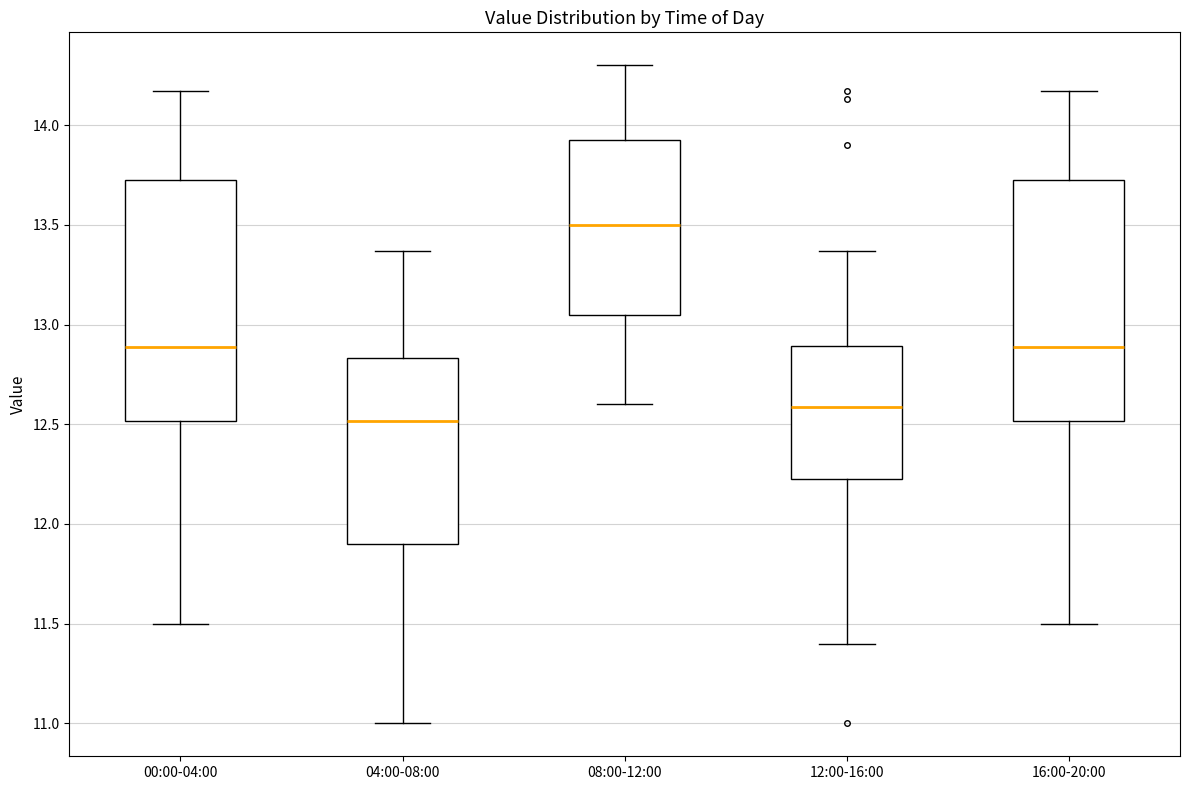

Reading left to right, transcribe this box plot: for each box, give where its median line is, the range the box spans, and where its two whiskers end, as read against the y-axis. The values are not printed on the chart, so give them approximately, as read against the axis.

00:00-04:00: median 12.90, box 12.50 to 13.75, whiskers 11.50 to 14.15
04:00-08:00: median 12.50, box 11.90 to 12.85, whiskers 11.00 to 13.35
08:00-12:00: median 13.50, box 13.05 to 13.95, whiskers 12.60 to 14.30
12:00-16:00: median 12.60, box 12.25 to 12.90, whiskers 11.40 to 13.35
16:00-20:00: median 12.90, box 12.50 to 13.75, whiskers 11.50 to 14.15